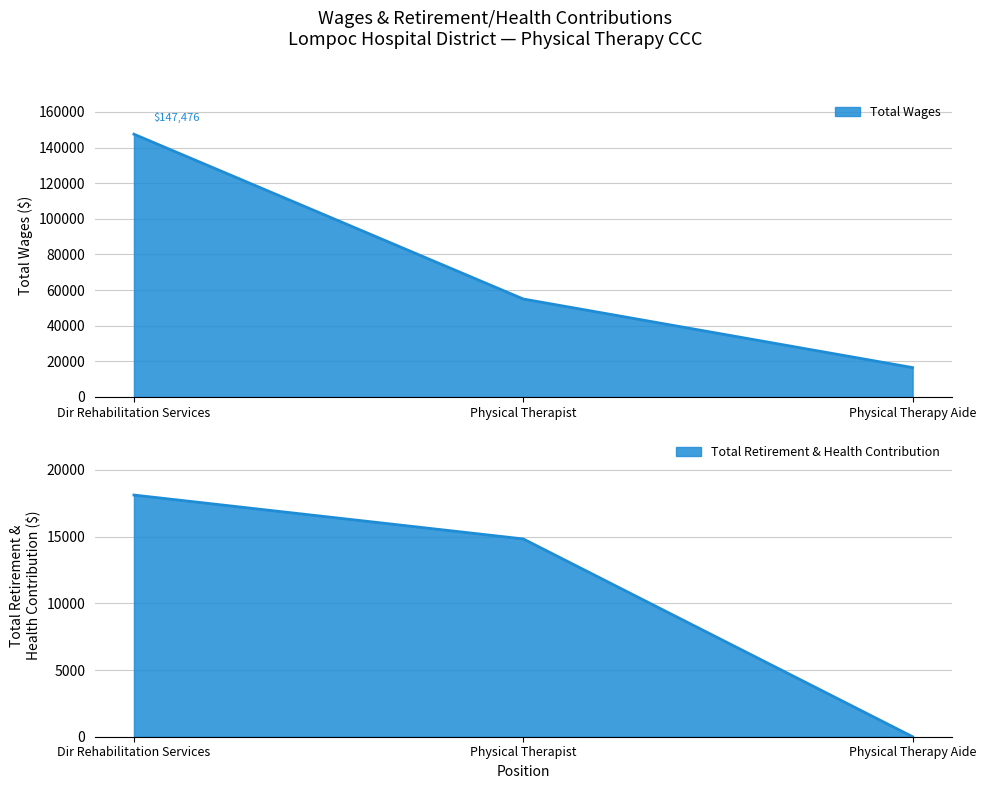

Reading left to right, transcribe all the data shown in this chart.

Total Wages: 147476.2	54957.7	16455.6
Total Retirement & Health Contribution: 18111.9	14822.3	0.0